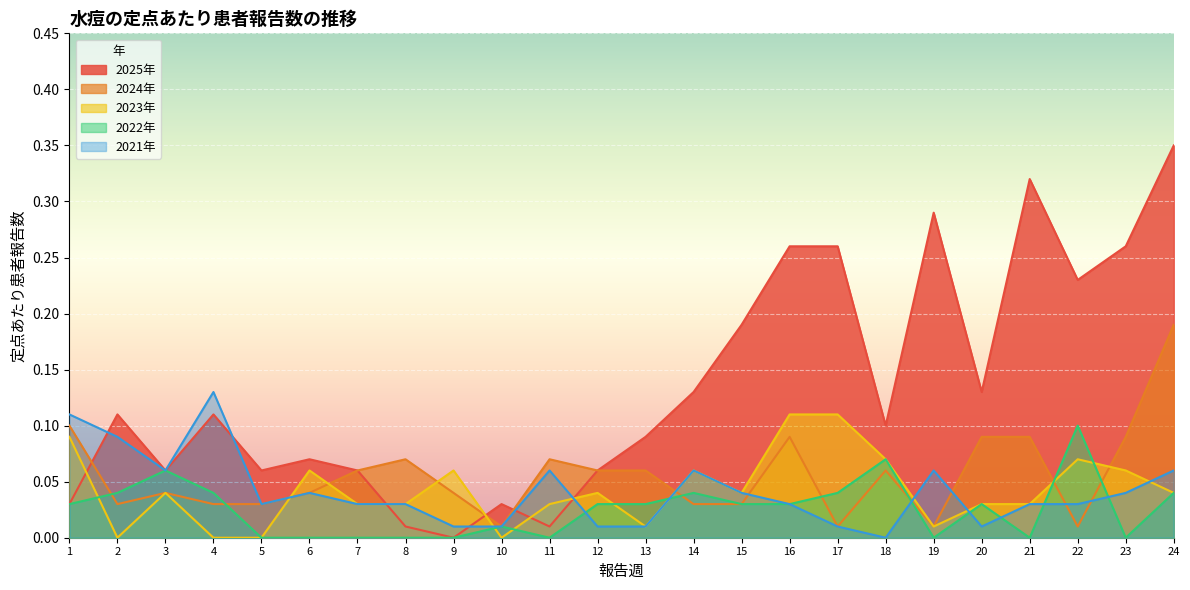

What is the difference between the highest and lowest values at 6?

0.1